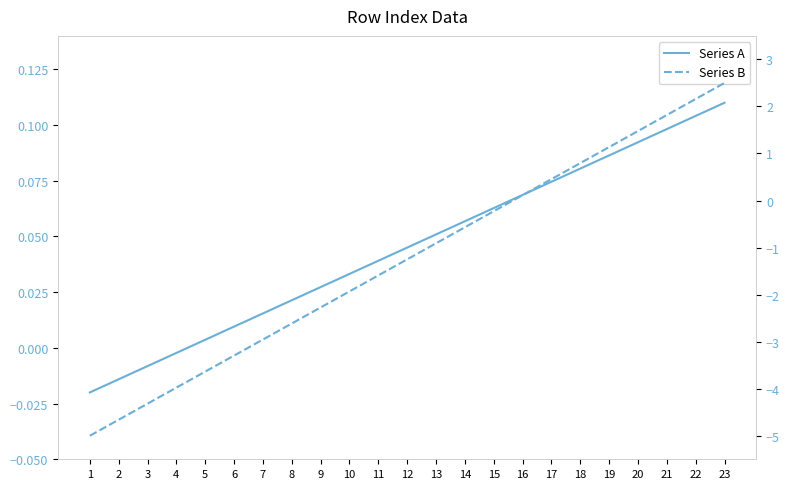

Between 7 and 3, which is larger?

7